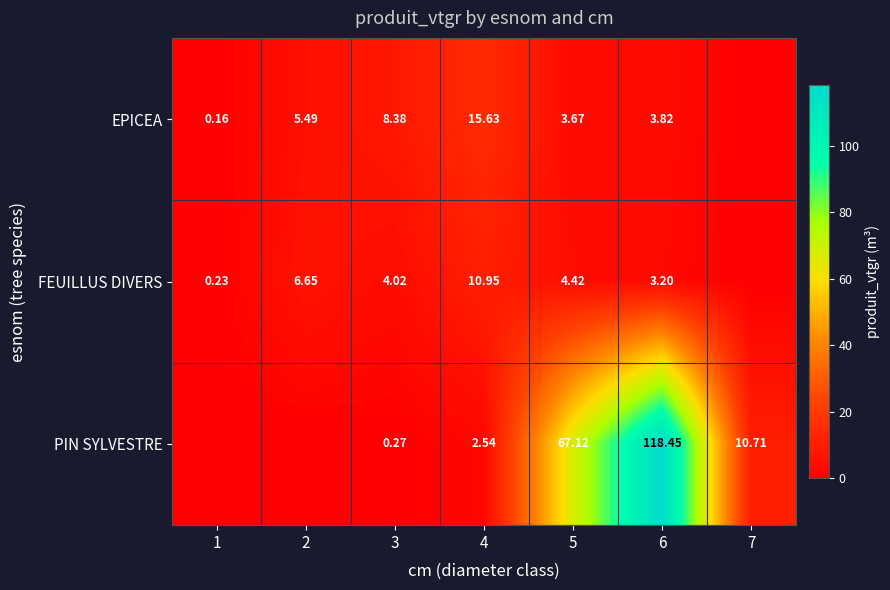

Which category has the highest value in the FEUILLUS DIVERS series?

4